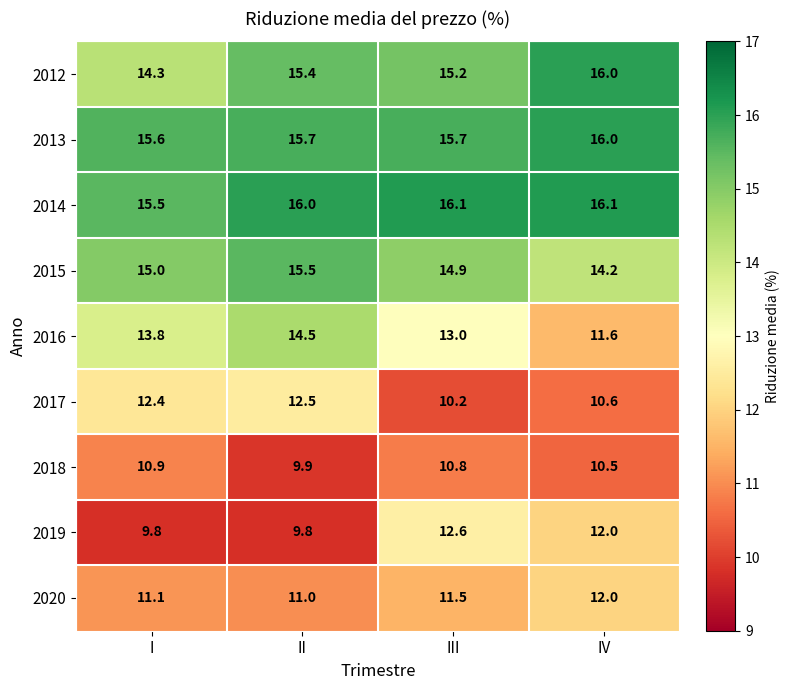

What is the lowest value of the 2015 series?

14.2